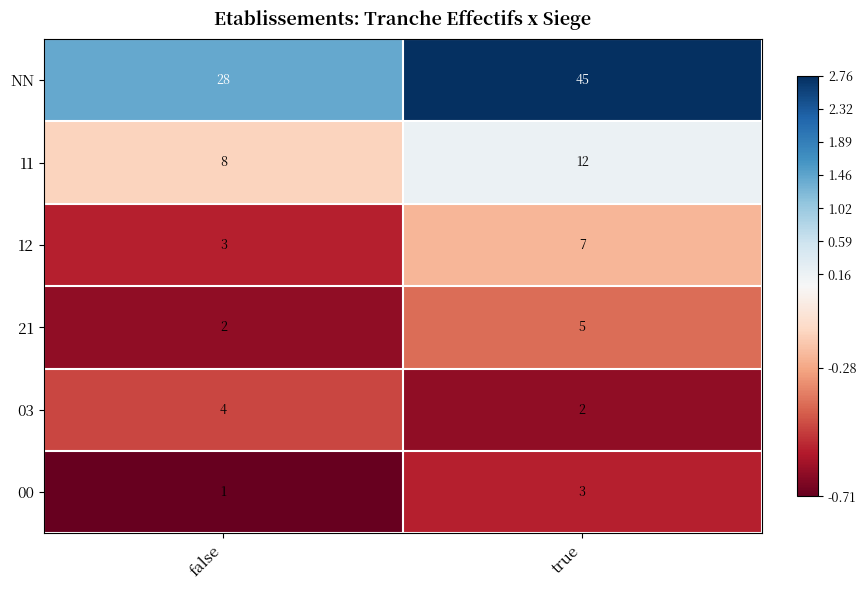

Which series has the largest range (max minus min)?

NN